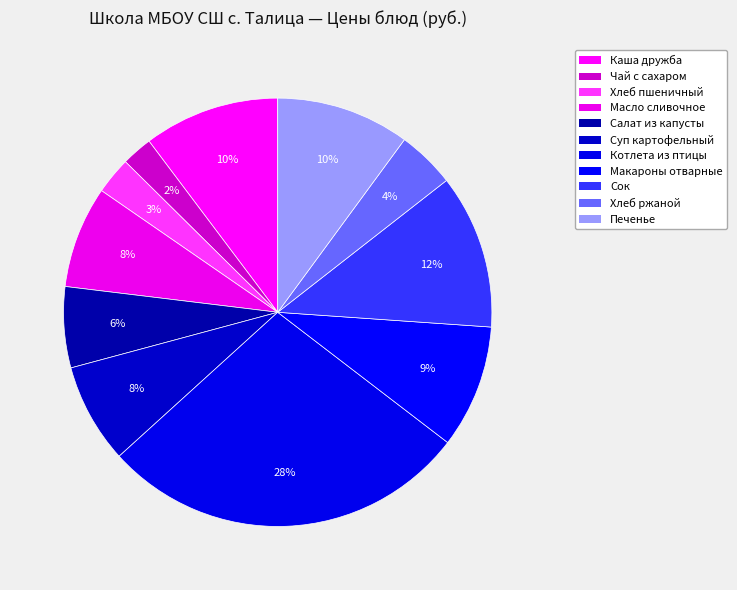

Does any single category account for the majority?

No